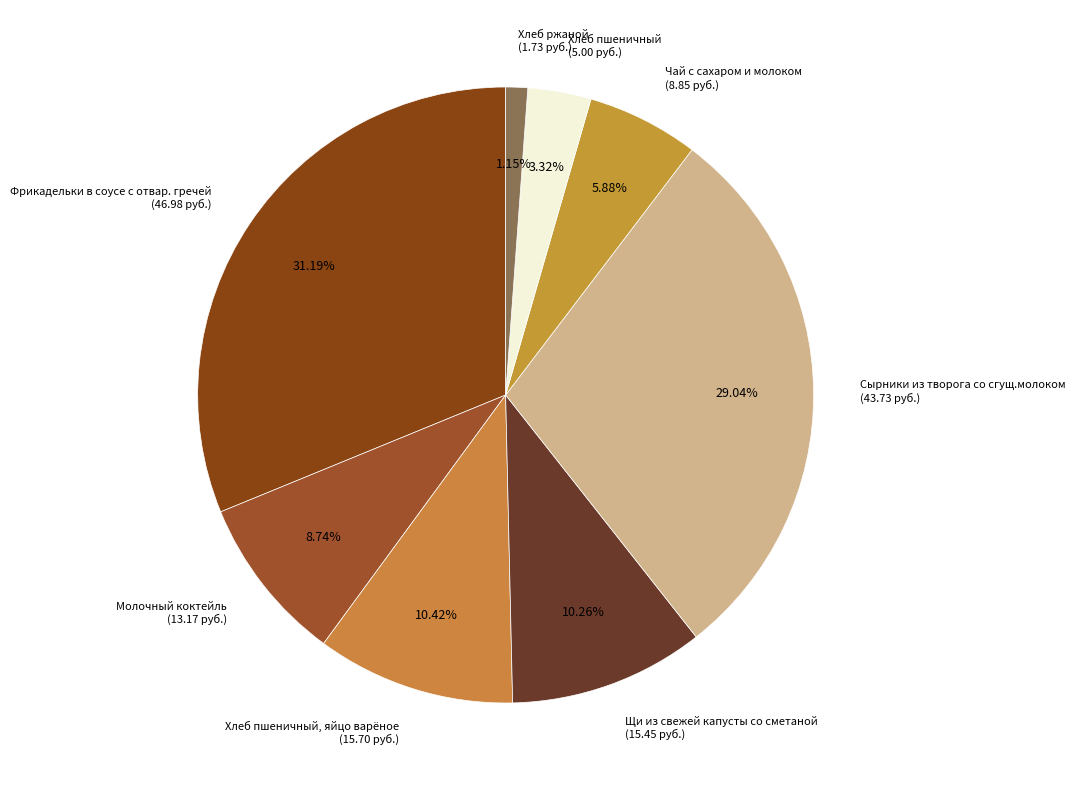

To the nearest percent, what is the difference between the largest and smallest slice percentages?

30%